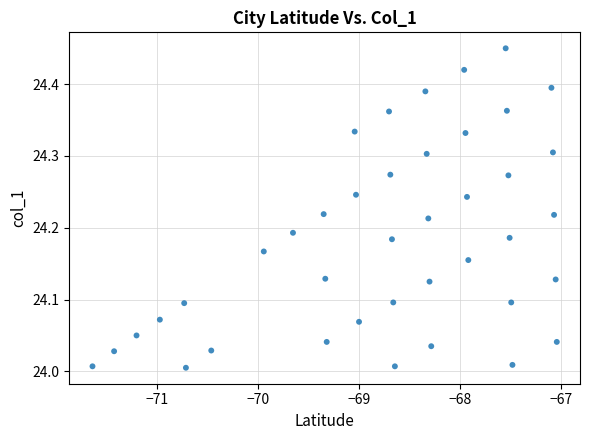

What is the range of X values (max minus min)?

4.6